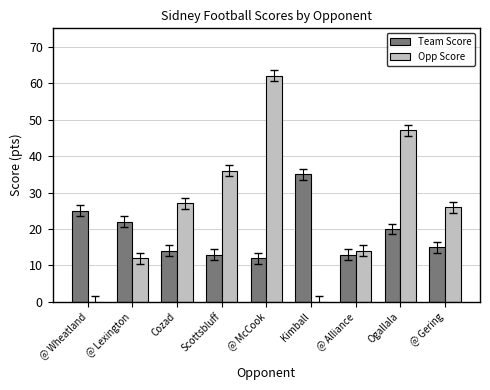

Which series changed the most between @ Lexington and Scottsbluff?

Opp Score